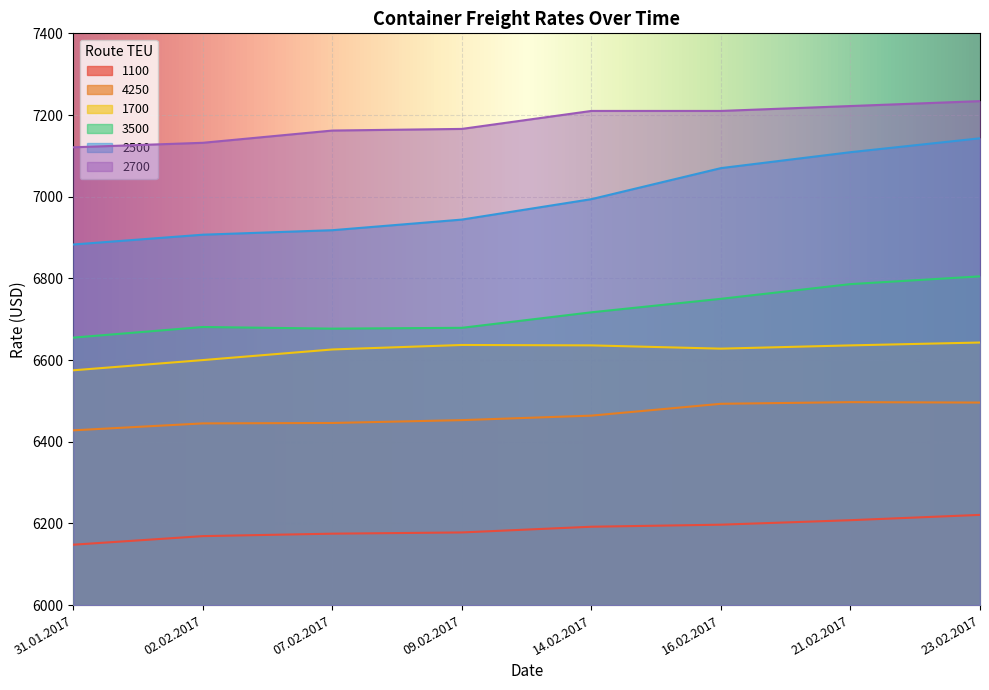

Between 14.02.2017 and 21.02.2017, which series saw the biggest shift?

2500